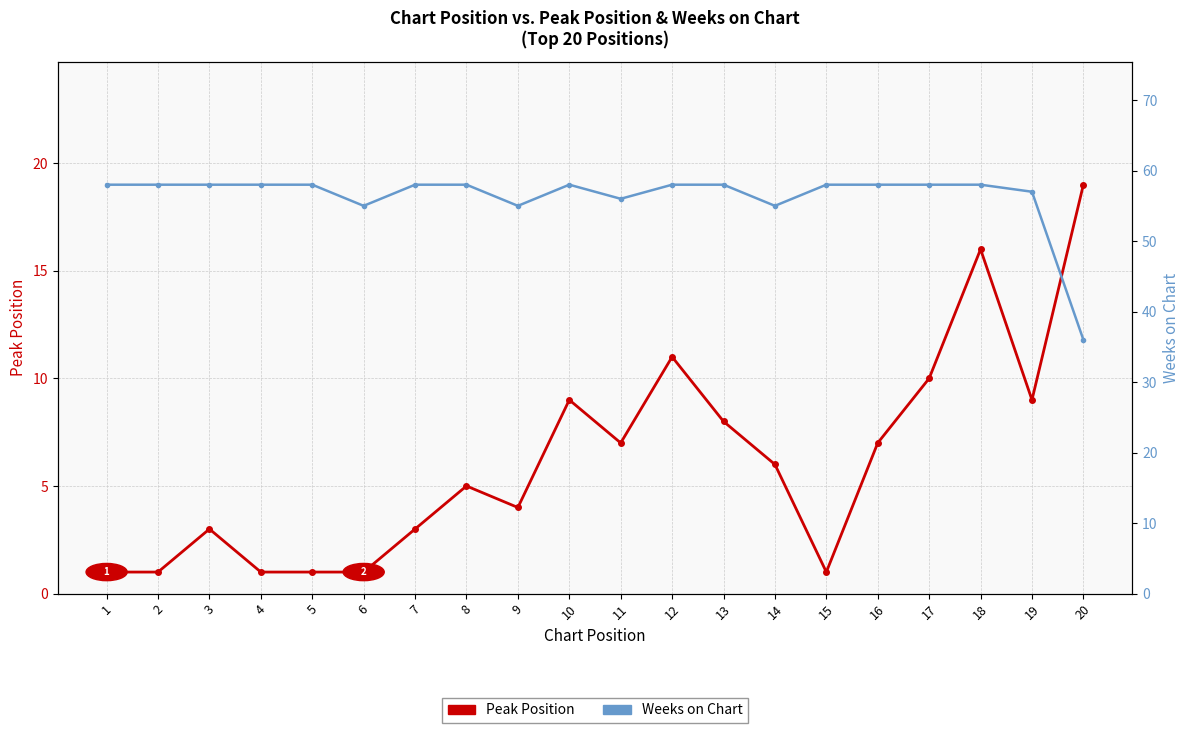

How many values in the Peak Position series exceed 6?

9